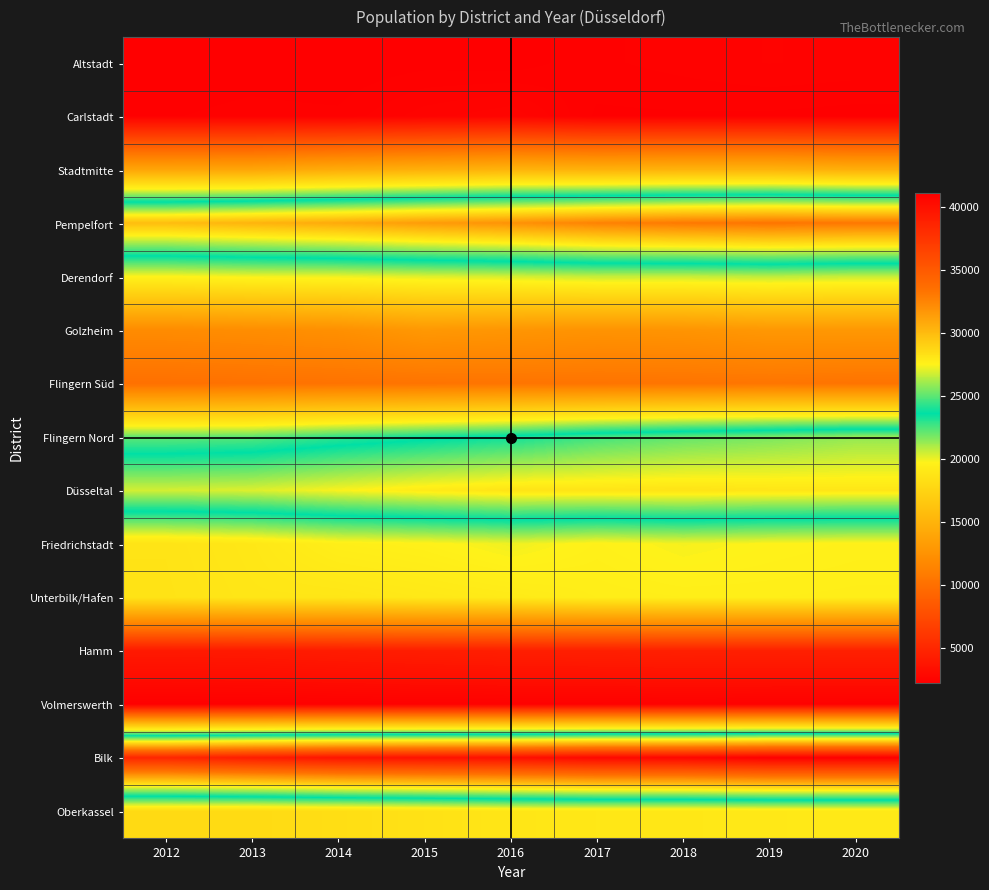

Reading right to left, what are all the values shown in this chart?

Altstadt: 2020=2429	2019=2453	2018=2404	2017=2358	2016=2244	2015=2264	2014=2221	2013=2253	2012=2232
Carlstadt: 2020=2259	2019=2281	2018=2285	2017=2279	2016=2588	2015=2491	2014=2315	2013=2323	2012=2290
Stadtmitte: 2020=14654	2019=14958	2018=14954	2017=14840	2016=15008	2015=14680	2014=14388	2013=13953	2012=13900
Pempelfort: 2020=33137	2019=33282	2018=33064	2017=32626	2016=31897	2015=31449	2014=30814	2013=30345	2012=29931
Derendorf: 2020=20584	2019=20760	2018=20610	2017=20651	2016=20401	2015=20232	2014=20005	2013=19927	2012=19740
Golzheim: 2020=12873	2019=12861	2018=12597	2017=12520	2016=12702	2015=12913	2014=12279	2013=12086	2012=11956
Flingern Süd: 2020=10284	2019=10413	2018=10344	2017=10319	2016=10348	2015=10291	2014=10227	2013=10130	2012=10025
Flingern Nord: 2020=25867	2019=25464	2018=25111	2017=24617	2016=23851	2015=23349	2014=22874	2013=22261	2012=22125
Düsseltal: 2020=28032	2019=28077	2018=28177	2017=28149	2016=28141	2015=27861	2014=27434	2013=26983	2012=26848
Friedrichstadt: 2020=19607	2019=19712	2018=19883	2017=19616	2016=19984	2015=19630	2014=19471	2013=18927	2012=18656
Unterbilk/Hafen: 2020=19445	2019=19484	2018=19479	2017=19408	2016=19182	2015=19033	2014=18846	2013=18846	2012=18616
Hamm: 2020=4518	2019=4496	2018=4507	2017=4444	2016=4399	2015=4305	2014=4188	2013=4066	2012=4023
Volmerswerth: 2020=2336	2019=2355	2018=2391	2017=2345	2016=2350	2015=2353	2014=2306	2013=2273	2012=2266
Bilk: 2020=41150	2019=41128	2018=40651	2017=40552	2016=40038	2015=39899	2014=39708	2013=39165	2012=38523
Oberkassel: 2020=19052	2019=19017	2018=18928	2017=18949	2016=18840	2015=18495	2014=18238	2013=17975	2012=17945